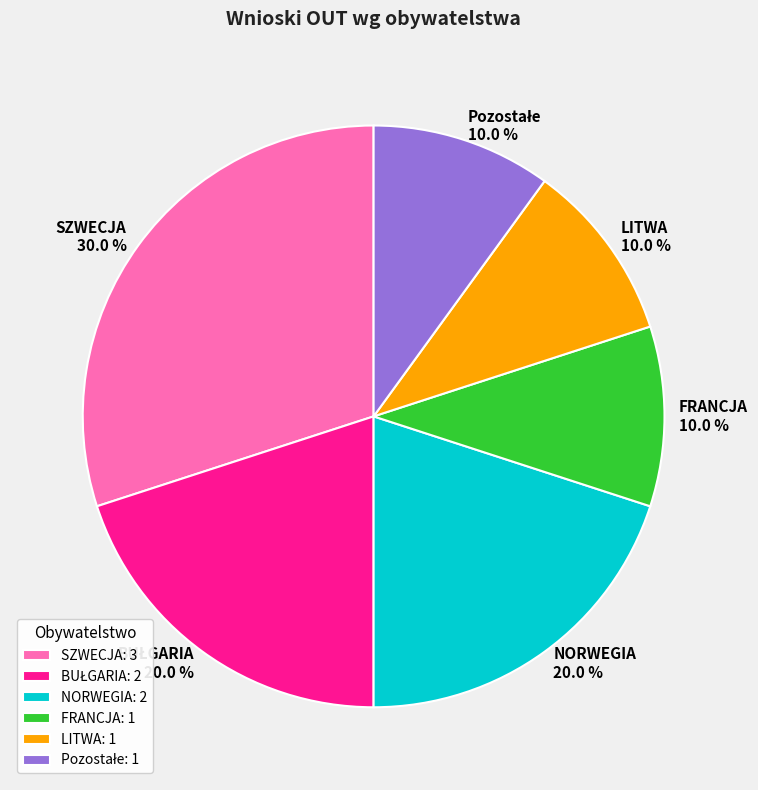

Is the sum of LITWA and FRANCJA greater than half?

No